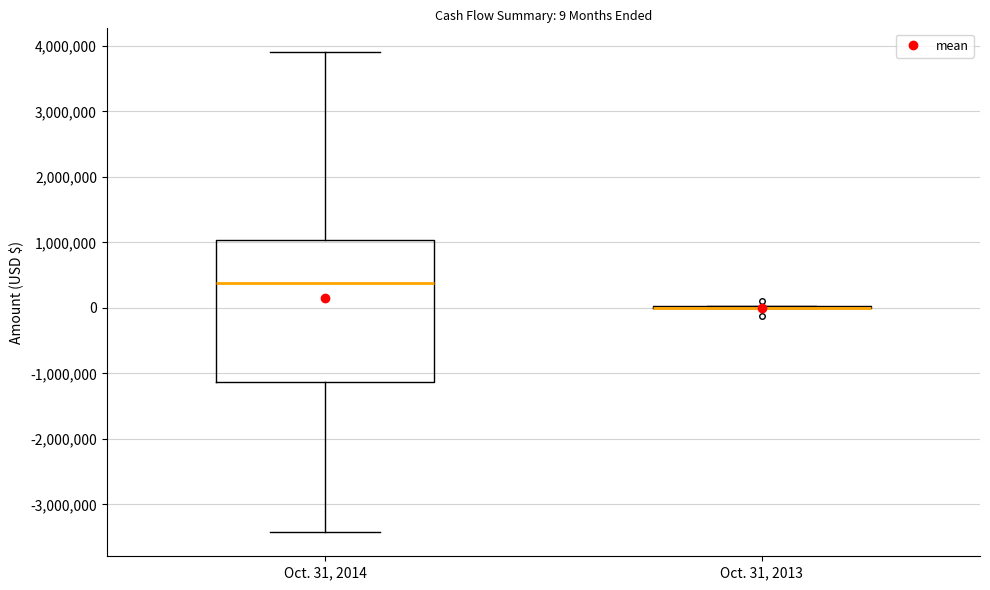

Comparing the boxes themselves (not the whiskers), which one is the tallest?

Oct. 31, 2014